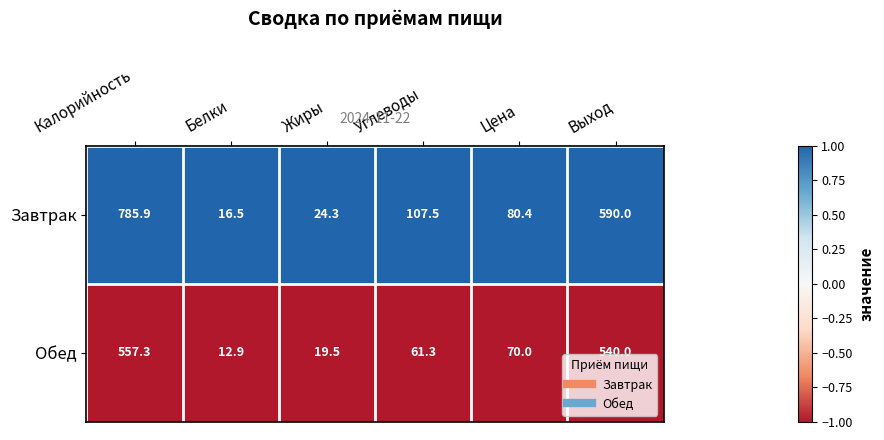

Which series has the largest range (max minus min)?

Завтрак